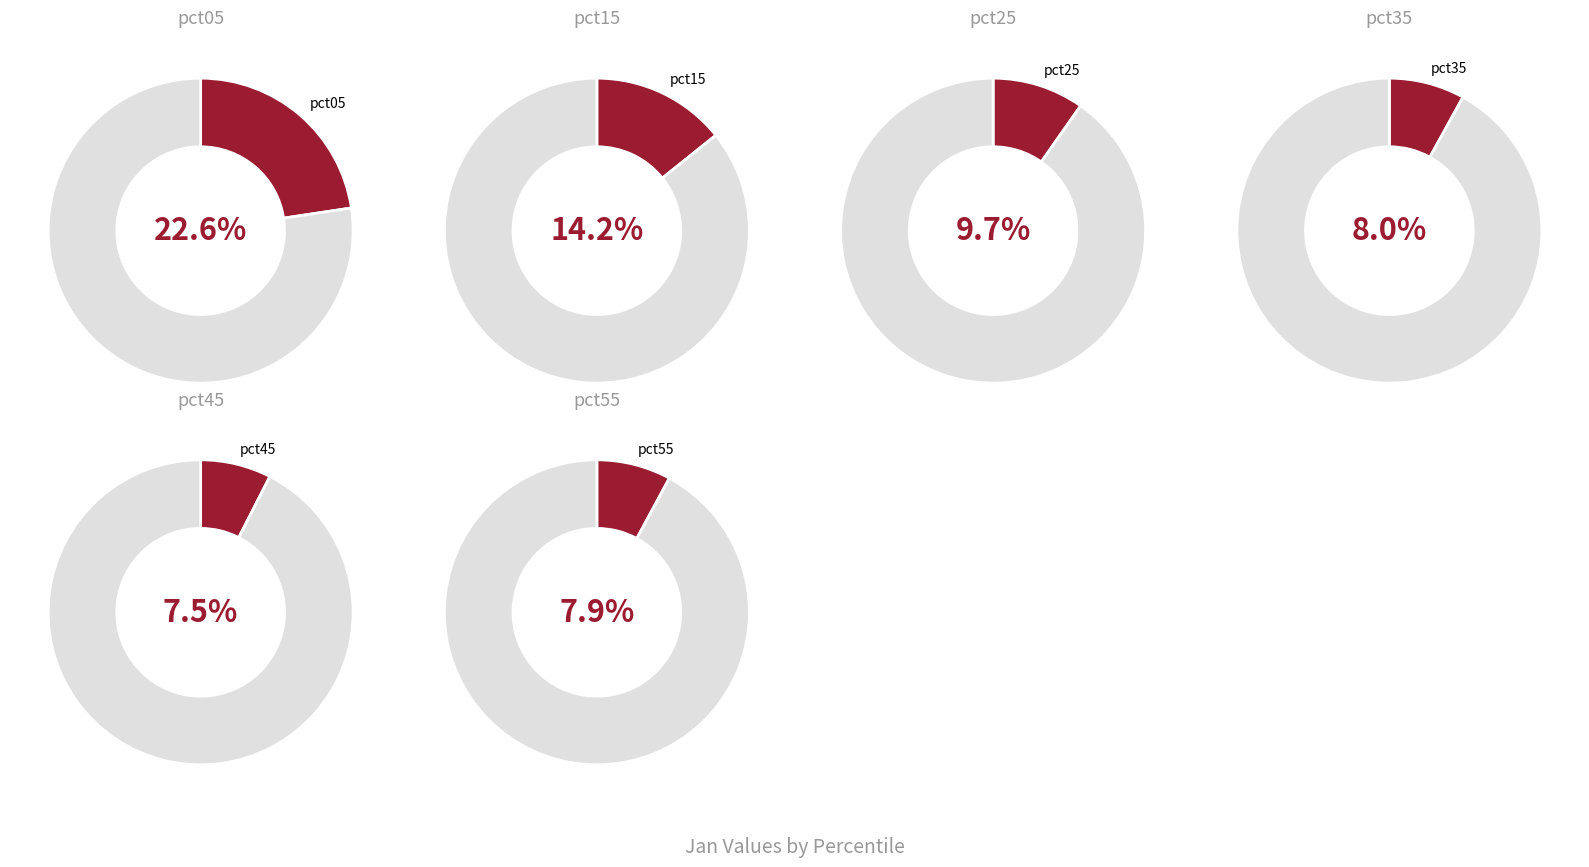

To the nearest percent, what is the combined percentage of pct05 and pct25?

32%